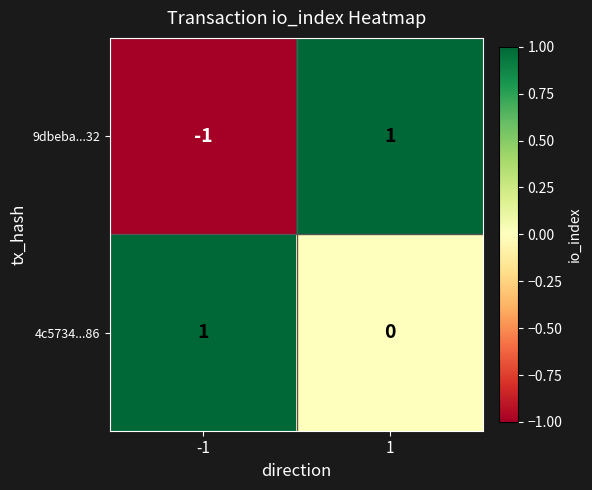

At 1, list the series in order from smallest to largest.

4c5734...86, 9dbeba...32